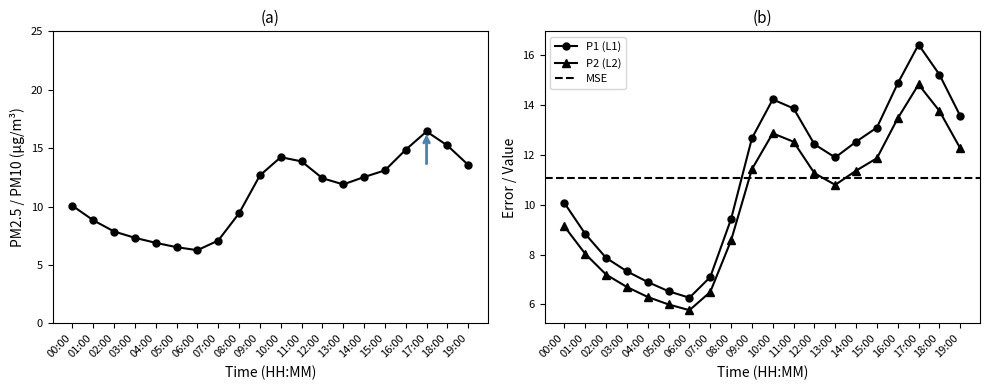

Read the P2 value at 07:00.

6.5